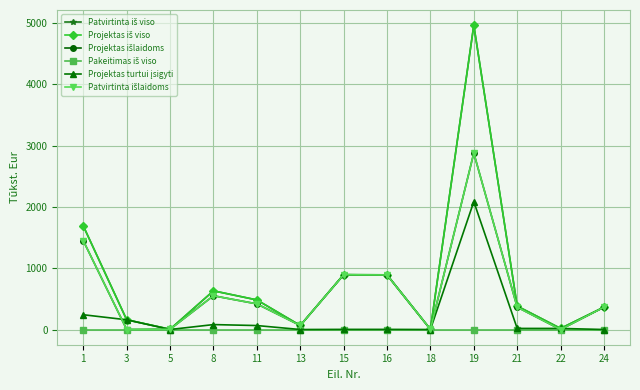

True or false: Patvirtinta išlaidoms and Patvirtinta iš viso cross at least once.

False